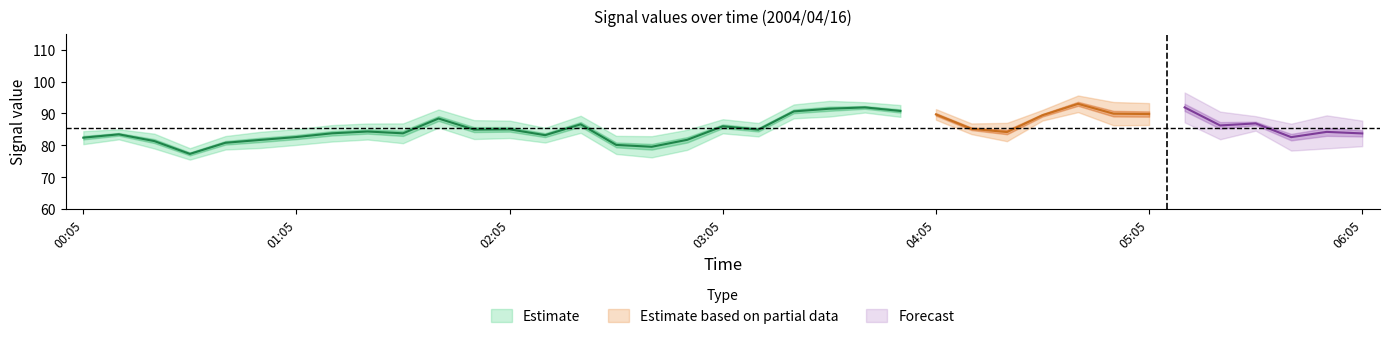

What is the difference between the 2.325 values at 01:05 and 02:35?

1.0